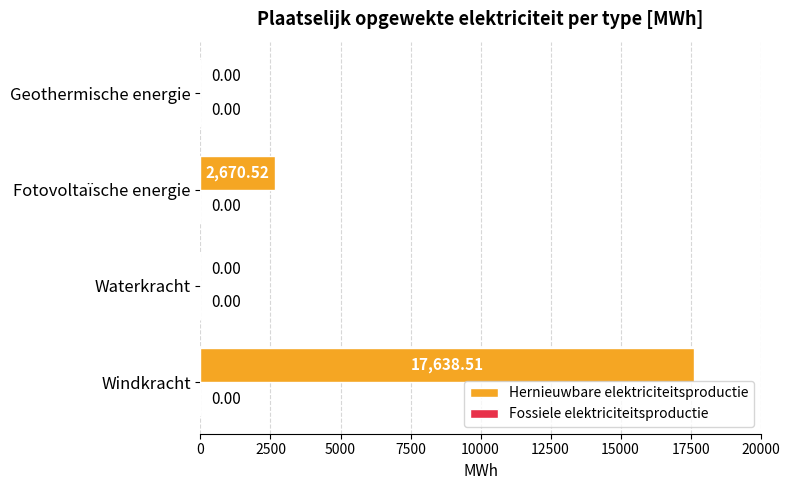

Where is the data nearest to the value 8819?

Fotovoltaïsche energie